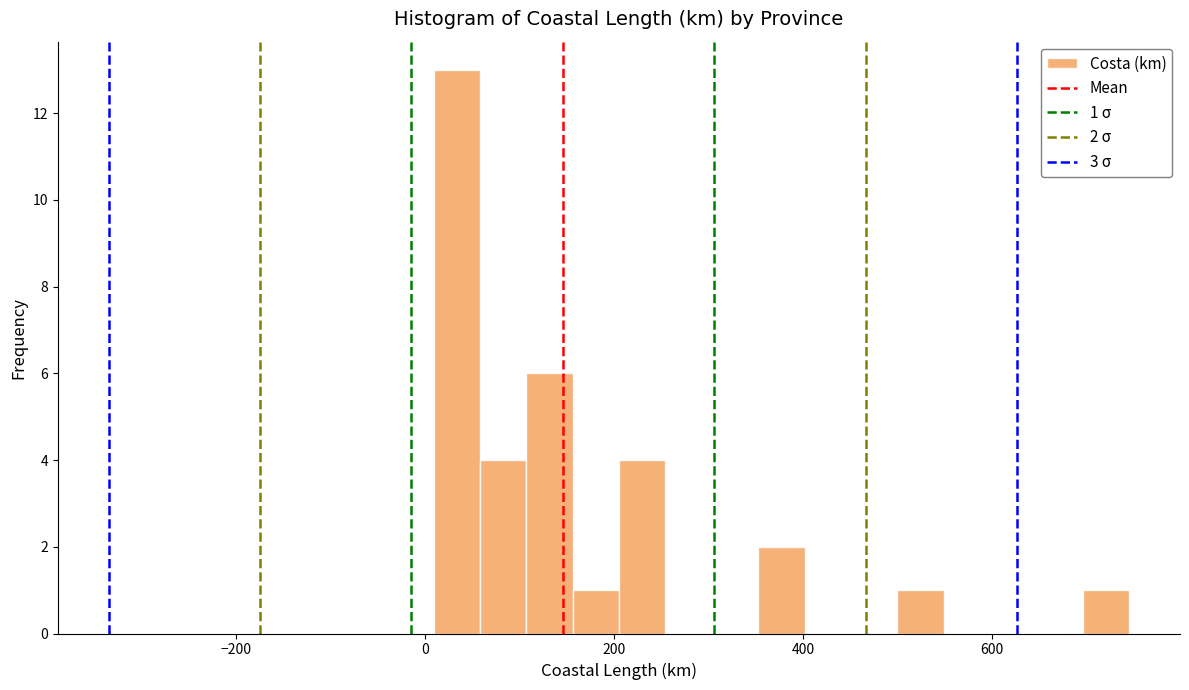

Read against the x-axis, roughly where is the centre of the tallest bar?

40